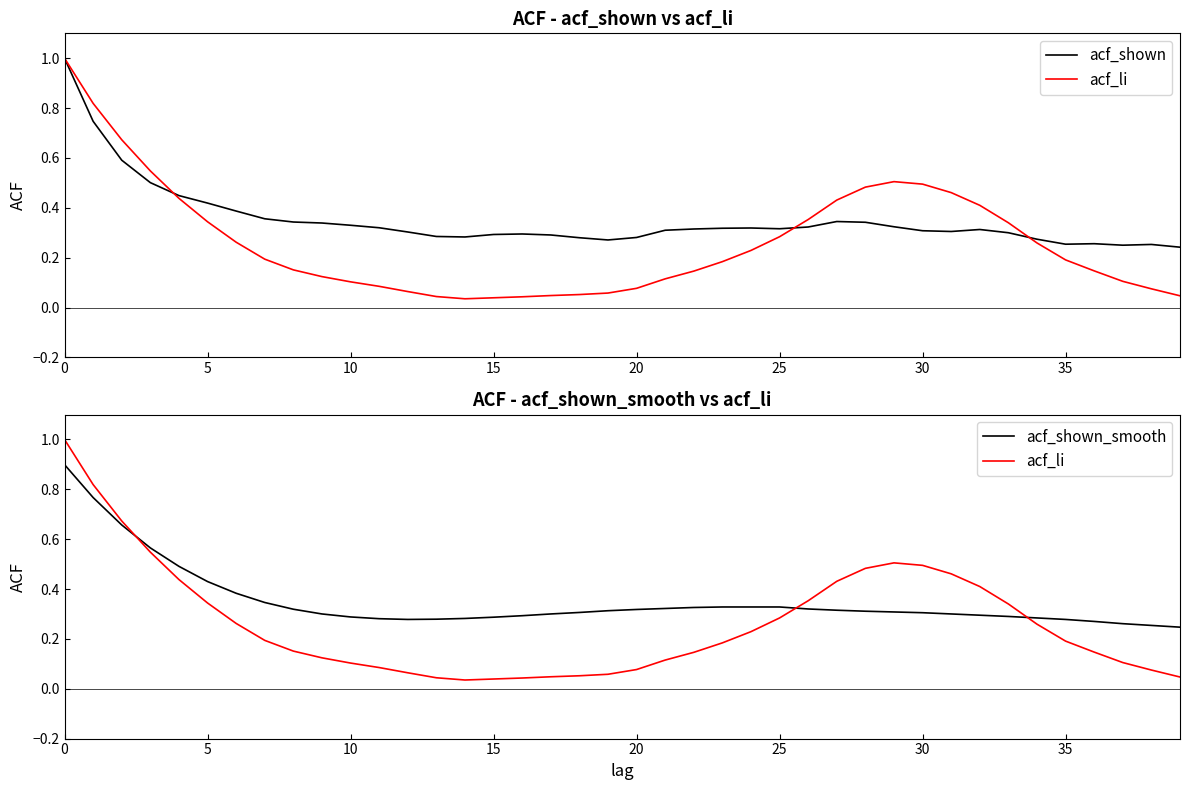

Reading left to right, list all the values displayed in this chart.

acf_shown: 1.0	0.7	0.6	0.5	0.4	0.4	0.4	0.4	0.3	0.3	0.3	0.3	0.3	0.3	0.3	0.3	0.3	0.3	0.3	0.3	0.3	0.3	0.3	0.3	0.3	0.3	0.3	0.3	0.3	0.3	0.3	0.3	0.3	0.3	0.3	0.3	0.3	0.2	0.3	0.2
acf_li: 1.0	0.8	0.7	0.5	0.4	0.3	0.3	0.2	0.2	0.1	0.1	0.1	0.1	0.0	0.0	0.0	0.0	0.0	0.1	0.1	0.1	0.1	0.1	0.2	0.2	0.3	0.4	0.4	0.5	0.5	0.5	0.5	0.4	0.3	0.3	0.2	0.1	0.1	0.1	0.0
acf_shown_smooth: 0.9	0.8	0.7	0.6	0.5	0.4	0.4	0.3	0.3	0.3	0.3	0.3	0.3	0.3	0.3	0.3	0.3	0.3	0.3	0.3	0.3	0.3	0.3	0.3	0.3	0.3	0.3	0.3	0.3	0.3	0.3	0.3	0.3	0.3	0.3	0.3	0.3	0.3	0.3	0.2